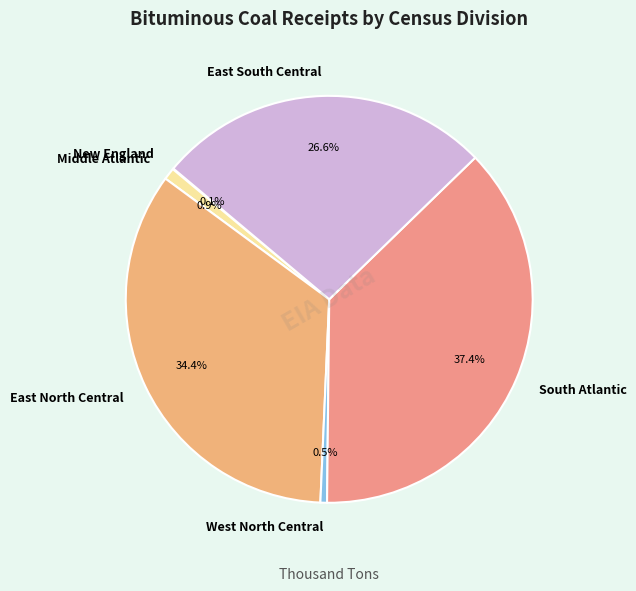

Which slice is the largest?

South Atlantic